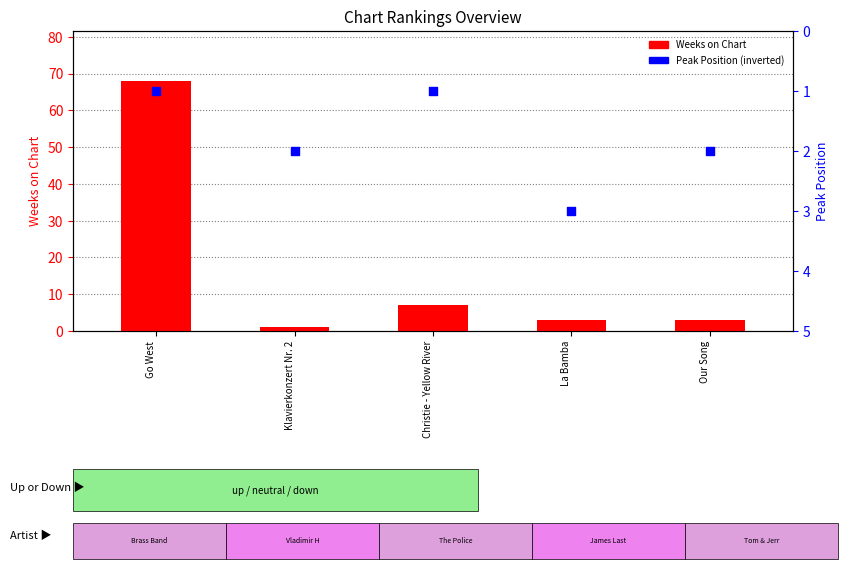

Which series contains the lowest Y value?

Weeks on Chart